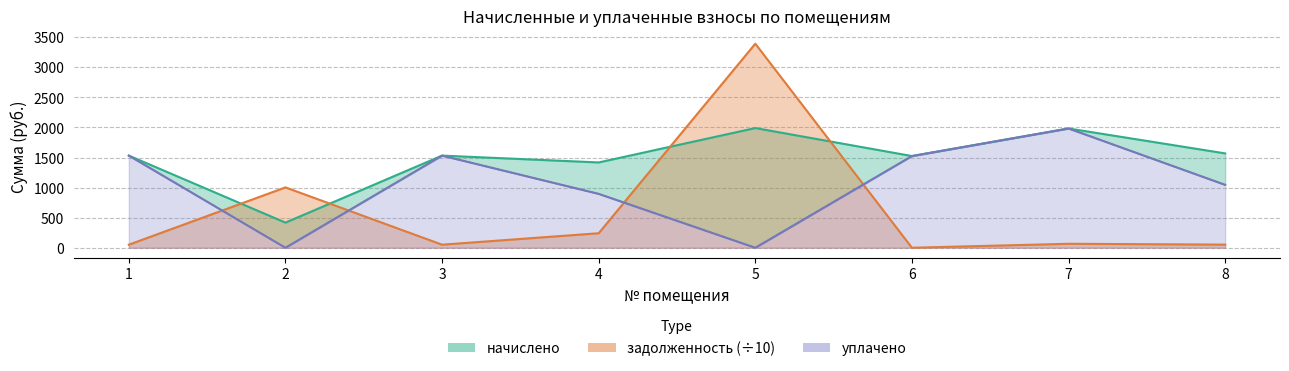

Which series has the largest total across all categories?

начислено